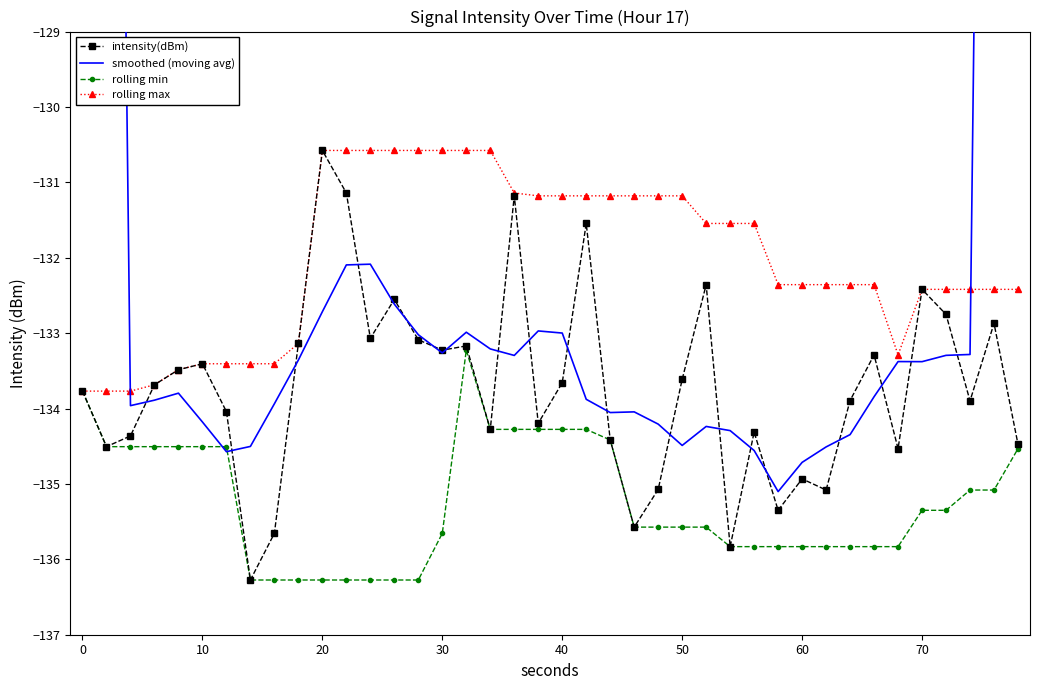

In rolling max, how many points are lower than both neighbors (excluding endpoints)?

1